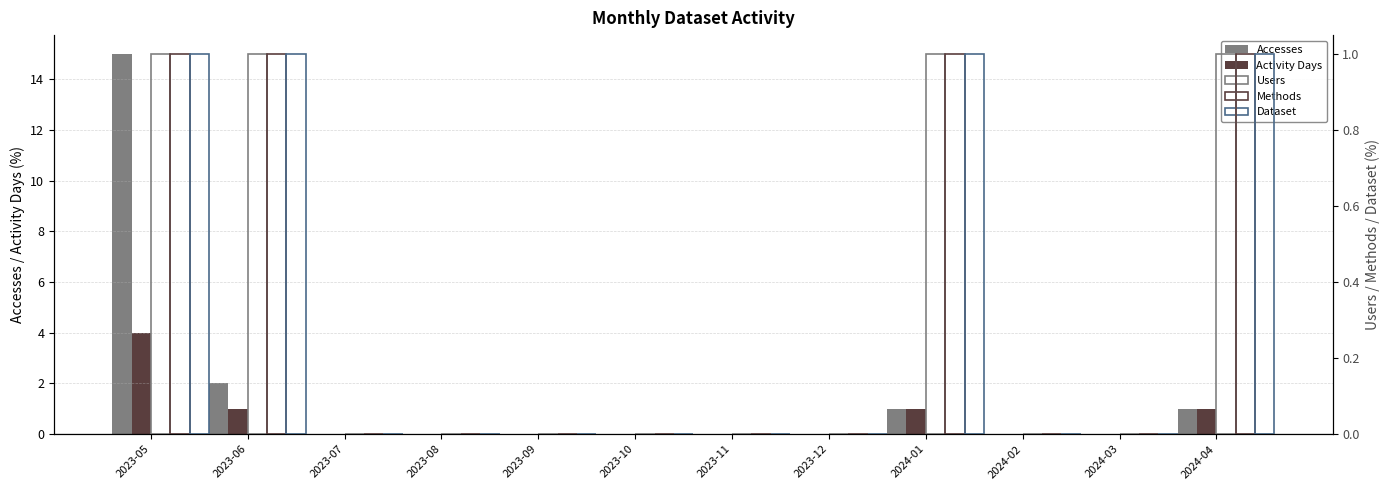

Is it true that Accesses equals 5 at 2023-07?

False